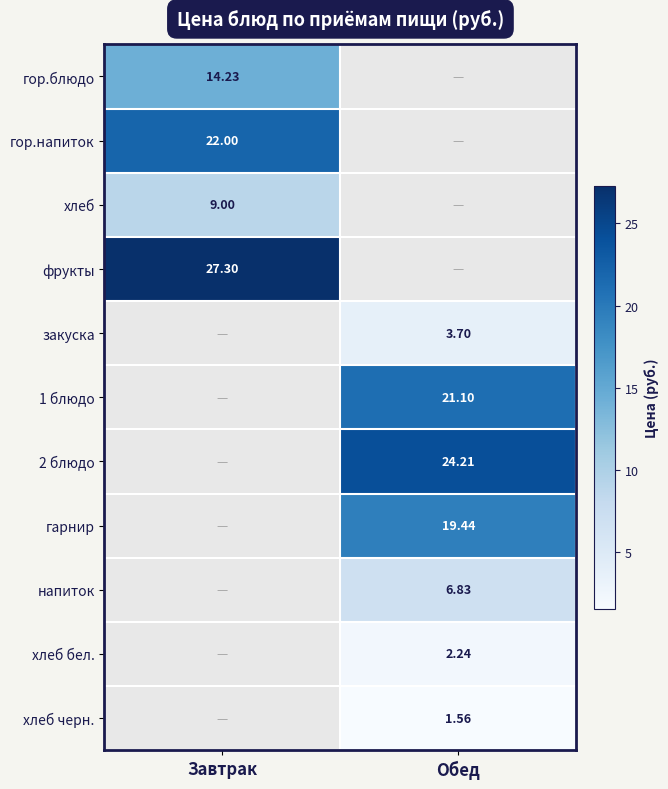

List the labels in order of гарнир value, smallest first.

Завтрак, Обед